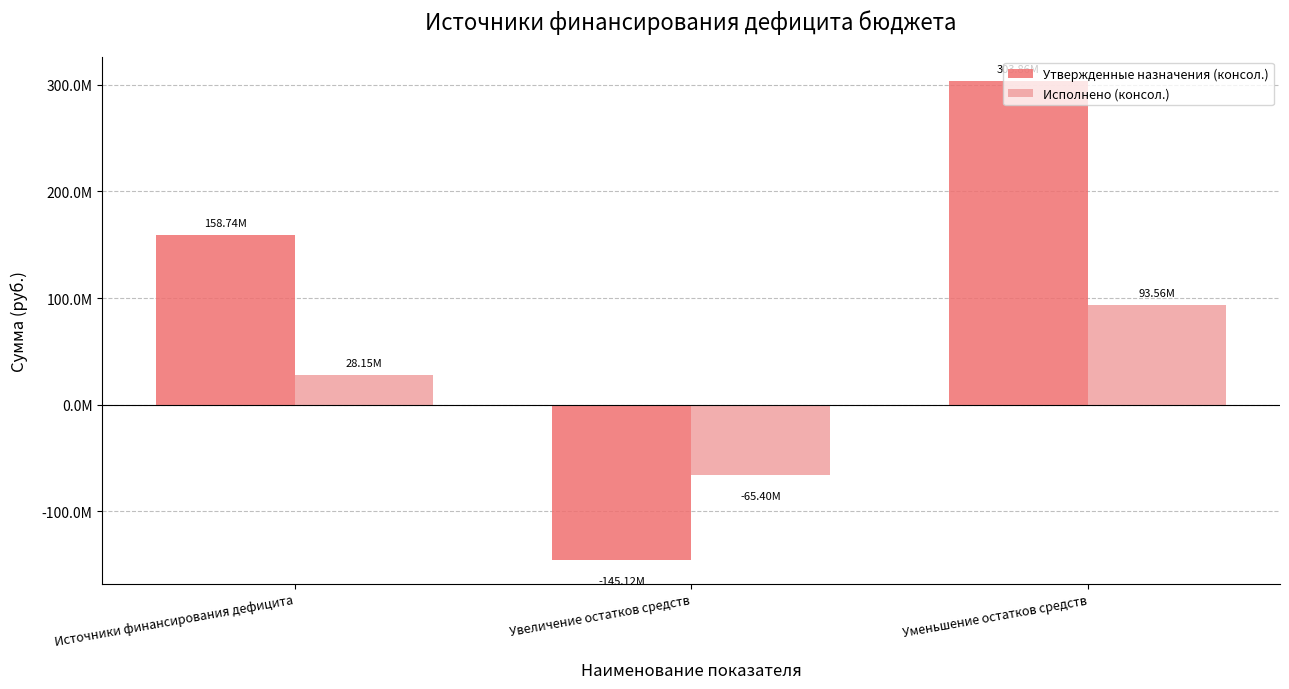

How many bars are there in total?

6